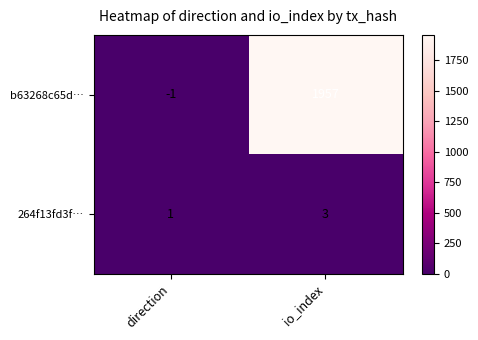

Rank the series by their average value, from highest to lowest.

b63268c65d…, 264f13fd3f…